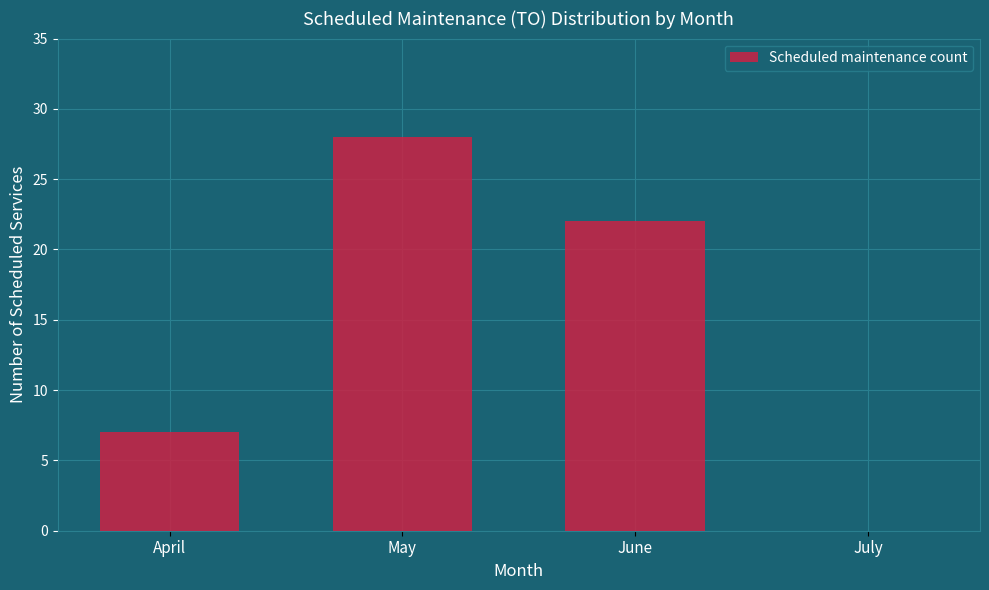

Reading left to right, transcribe all the data shown in this chart.

April=7	May=28	June=22	July=0